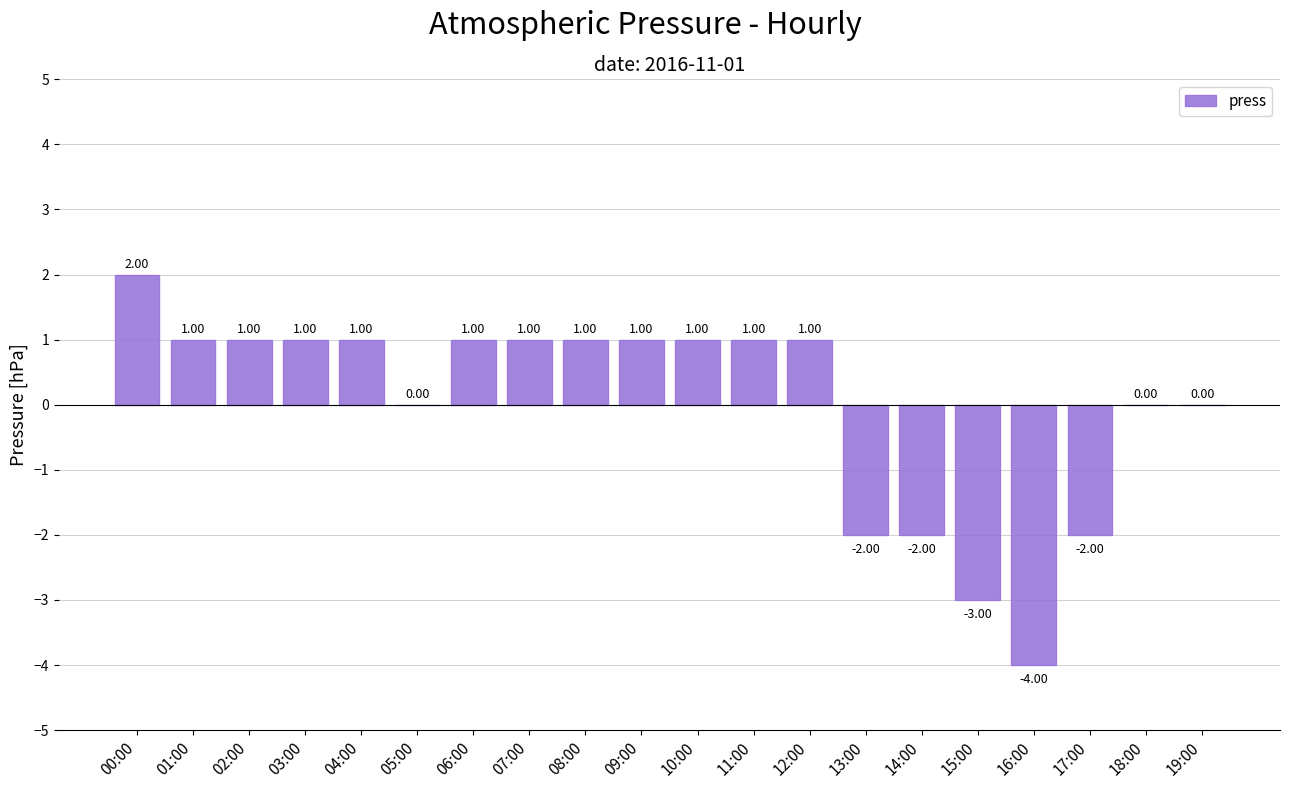

What is the greatest value displayed?

2